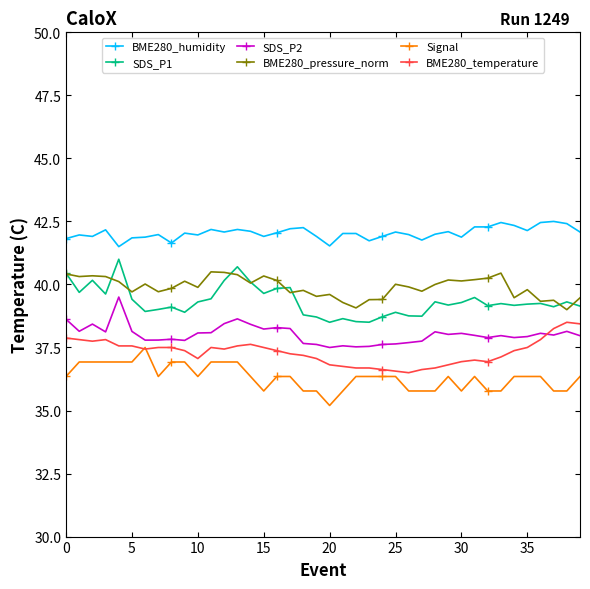

At how many categories does at least one series exceed 36?

40